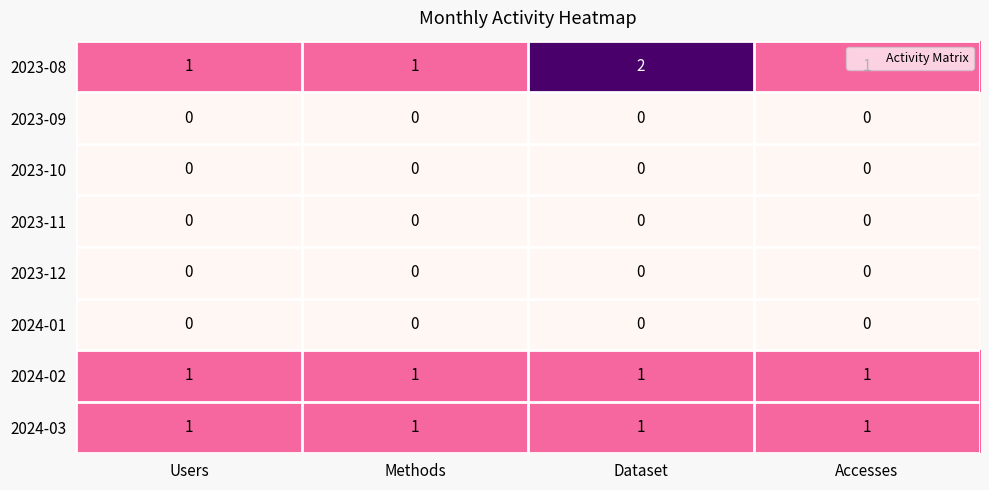

Is it true that 2023-09 equals 0 at Users?

True